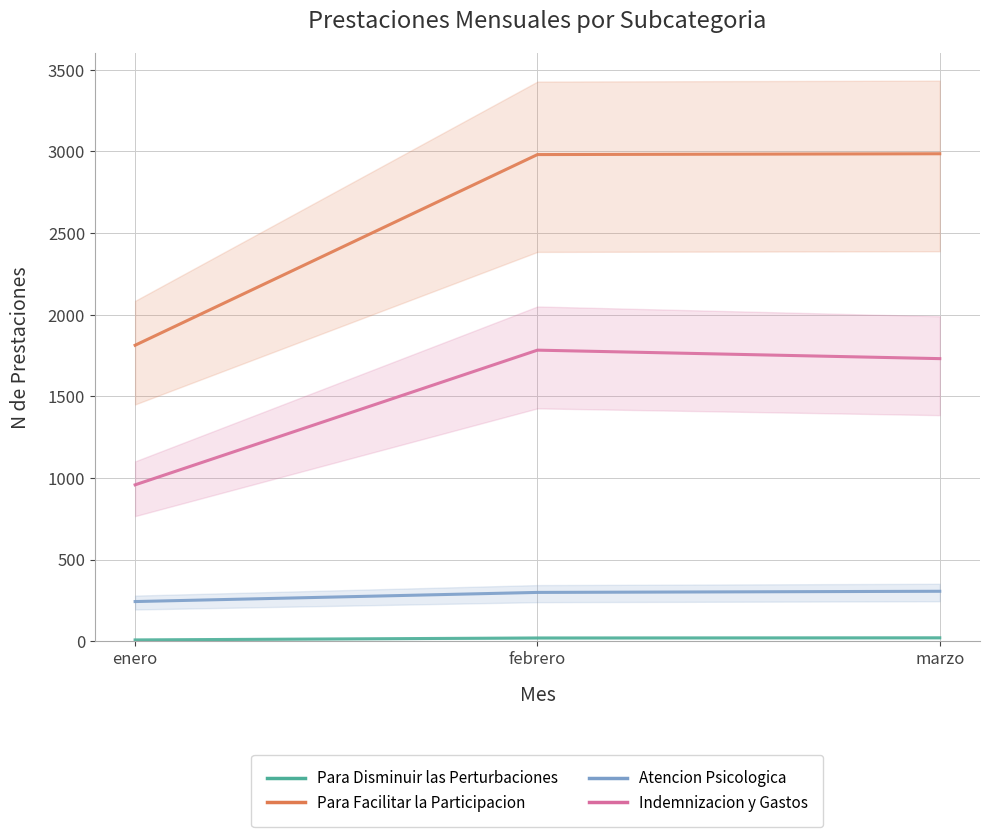

Rank the categories by Atencion Psicologica value from highest to lowest.

marzo, febrero, enero